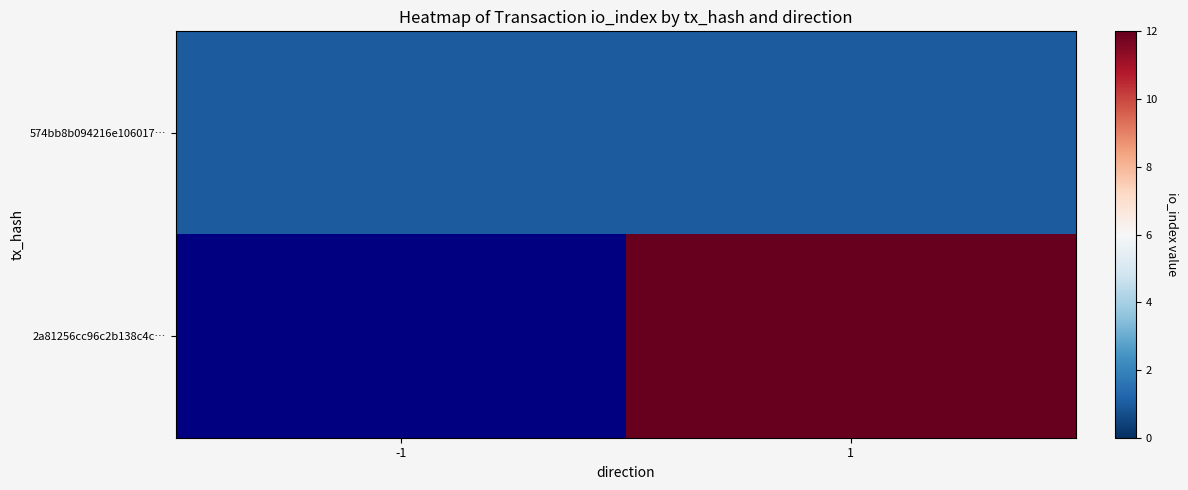

At which category is the sum across all series the highest?

1